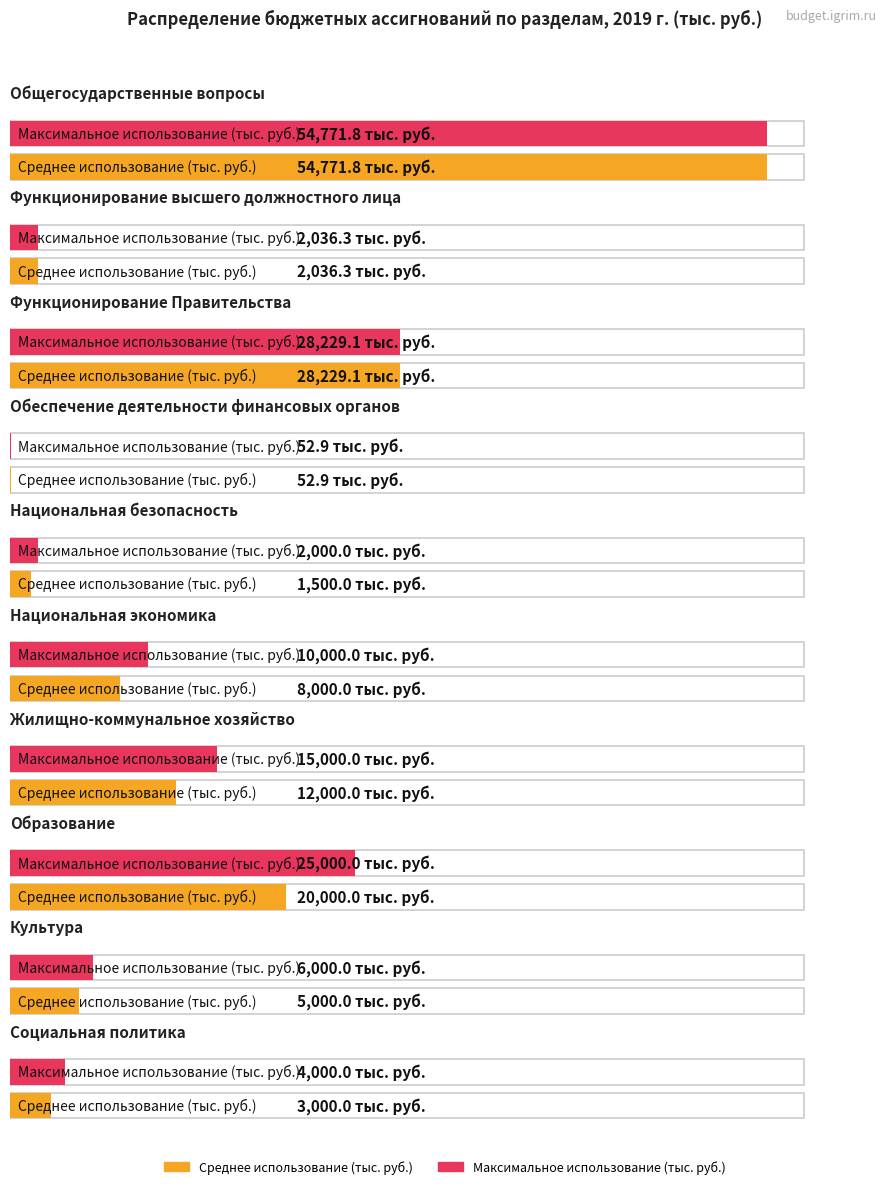

What is the sum of all Максимальное использование (тыс. руб.) values?

147090.1